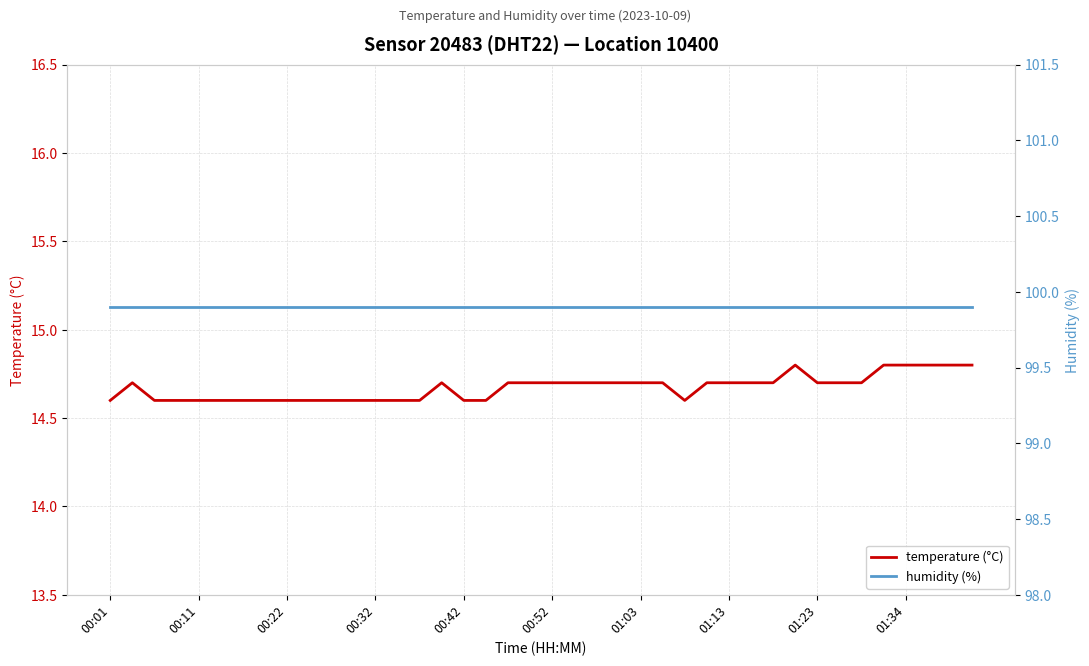

How many distinct data groups are displayed?

2